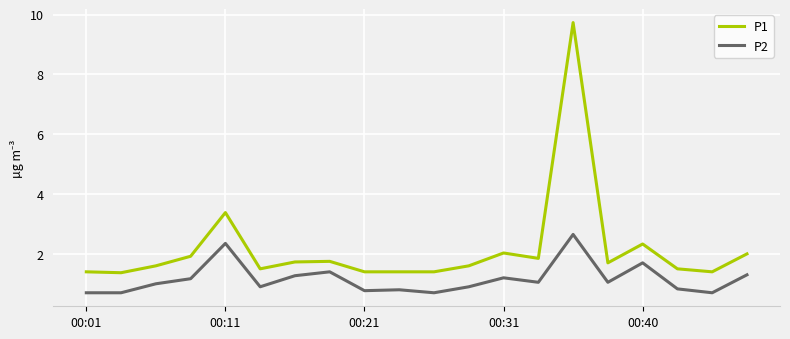

True or false: P1 and P2 cross at least once.

False